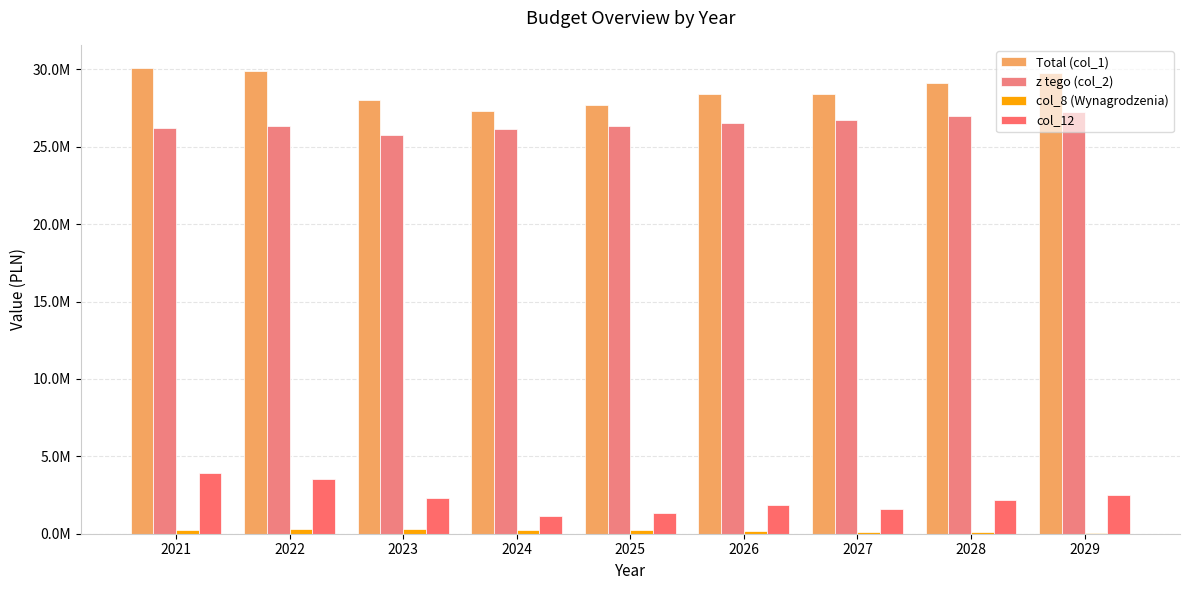

How many groups of bars are there?

9